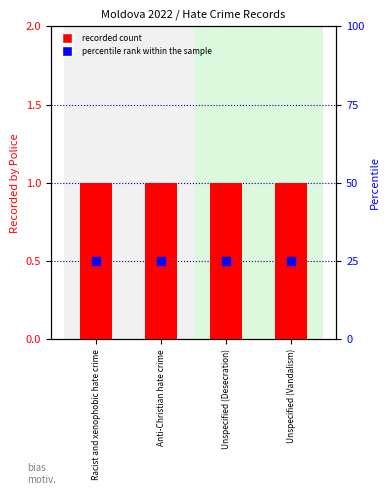

What is the total value across all series at Anti-Christian hate crime?

26